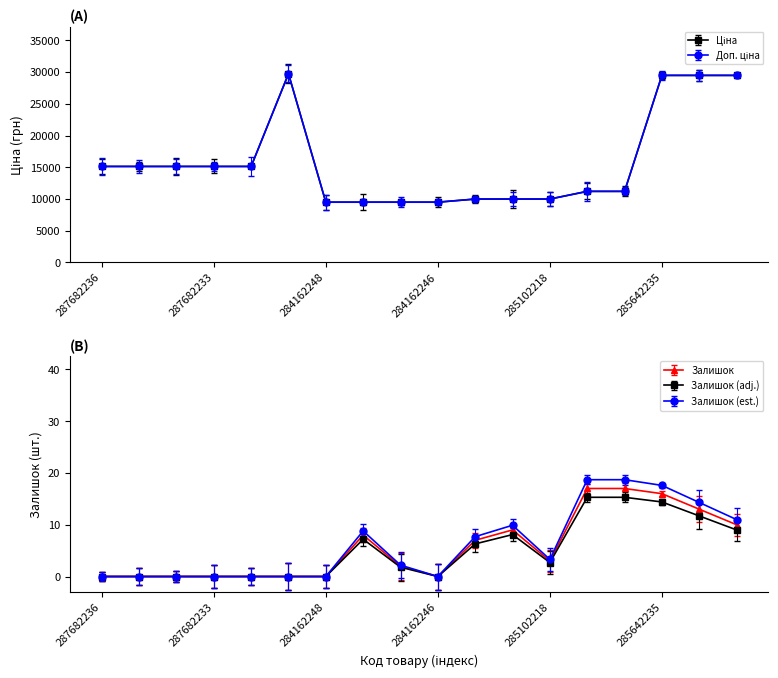

What is the spread (max minus min) of values at 287682235?

15120.0